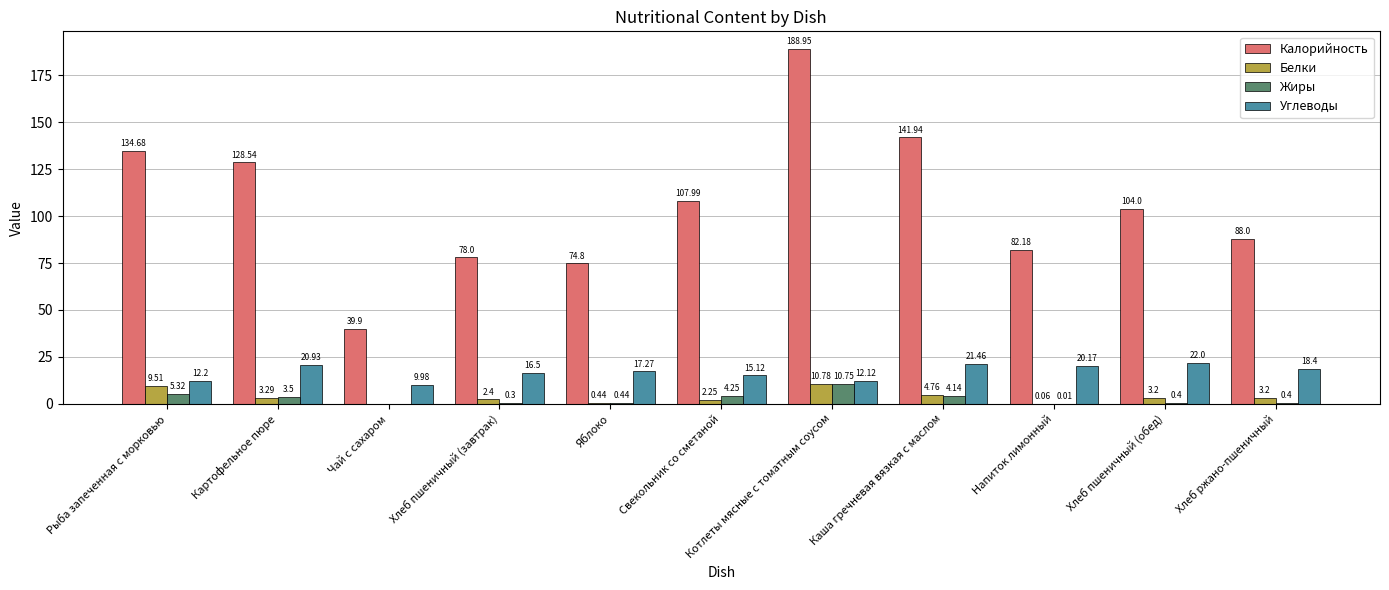

Which series changed the most between Хлеб пшеничный (обед) and Хлеб ржано-пшеничный?

Калорийность